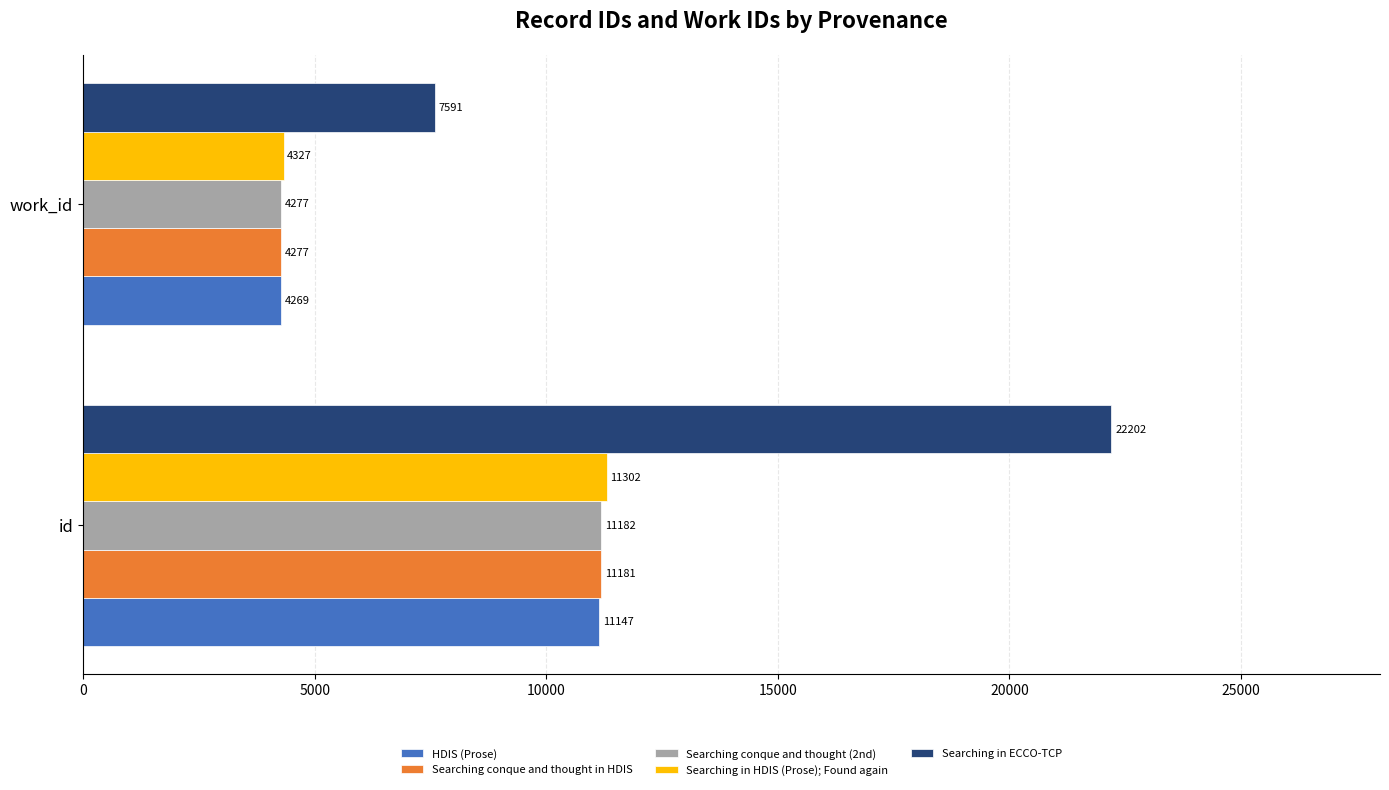

The Searching in HDIS (Prose); Found again series shows 11302 at id. True or false?

True